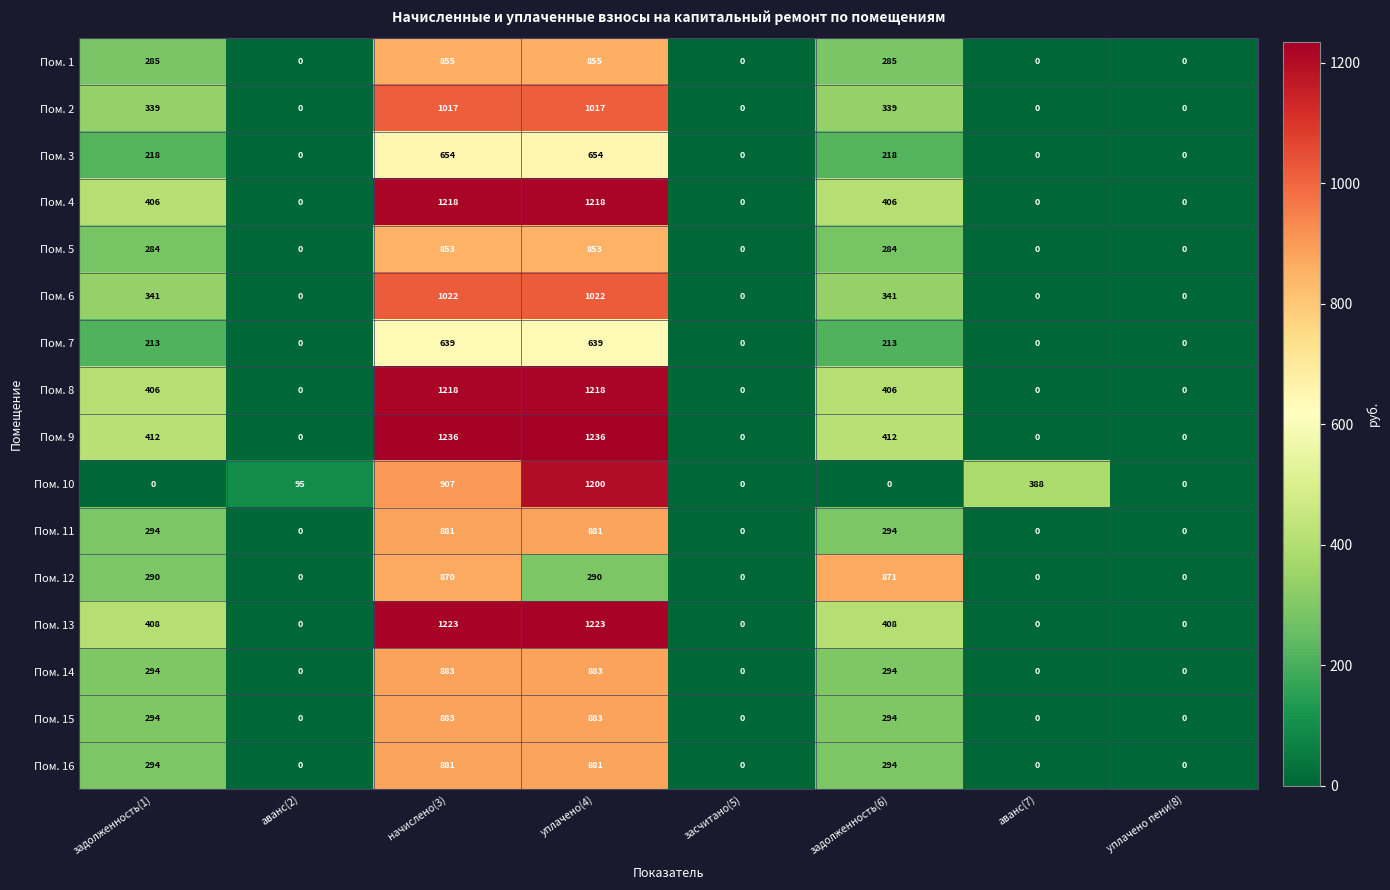

How many positive values does the Пом. 12 series have?

4